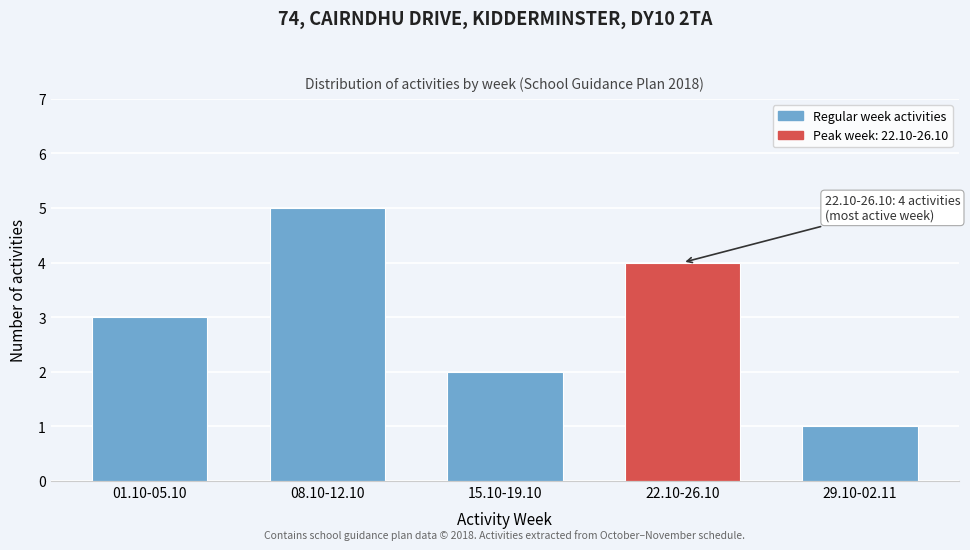

Reading left to right, transcribe all the data shown in this chart.

3	5	2	4	1